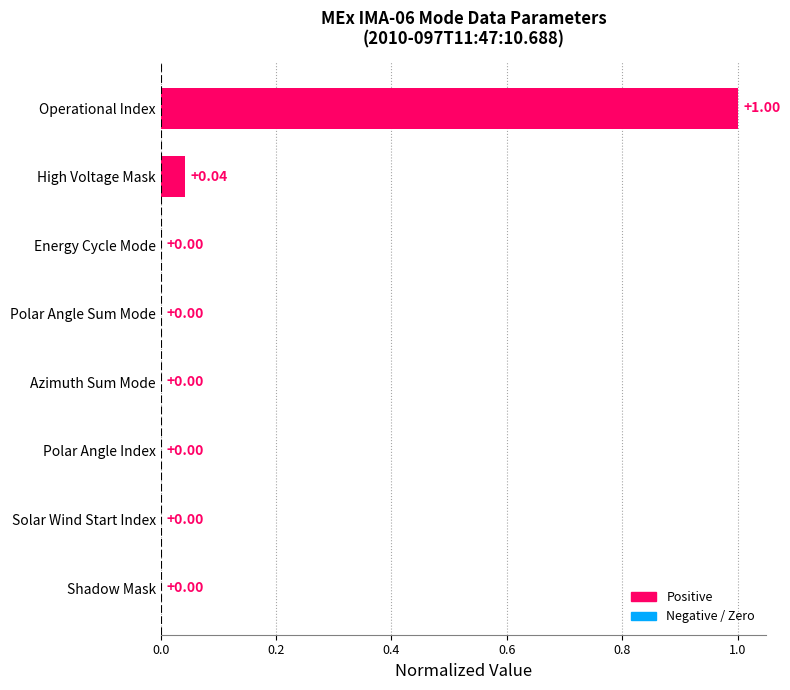

Count the number of data series in this chart.

1